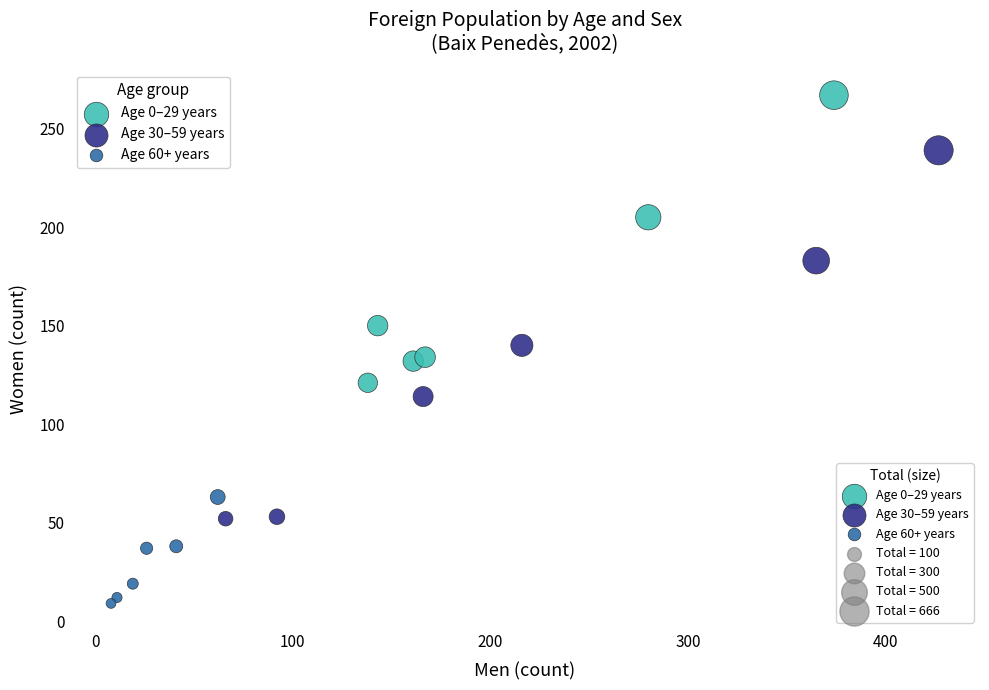

Which series reaches the maximum Y coordinate?

Age 0–29 years